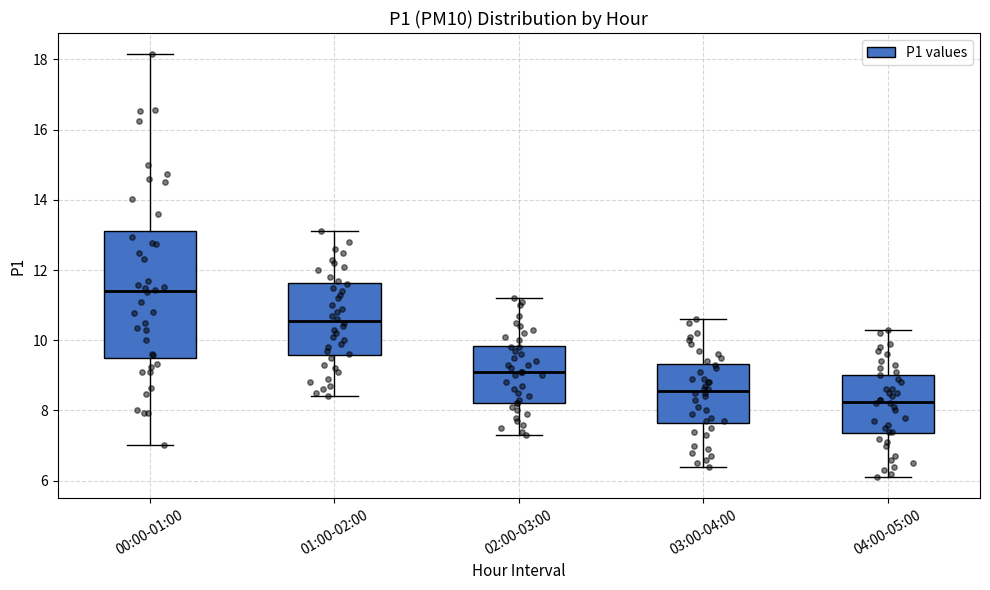

Where does the upper whisker of the box for 03:00-04:00 end on the y-axis? The values are not printed on the chart, so give them approximately, as read against the axis.

10.6